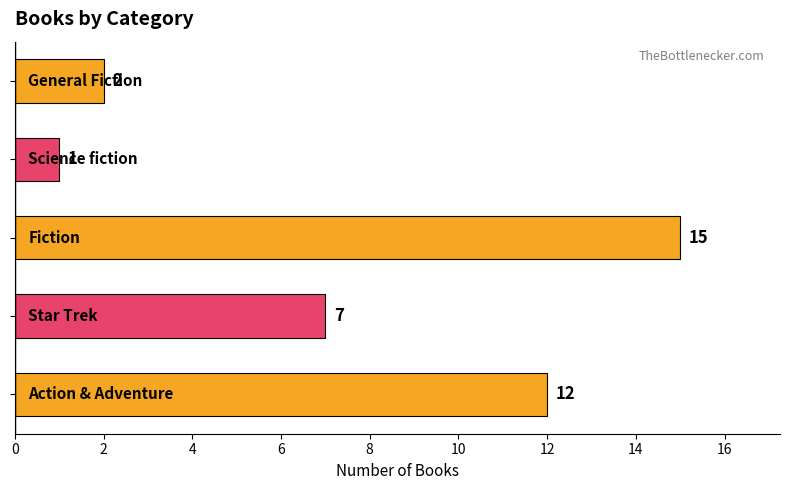

What is the difference between the second highest and minimum values?

11